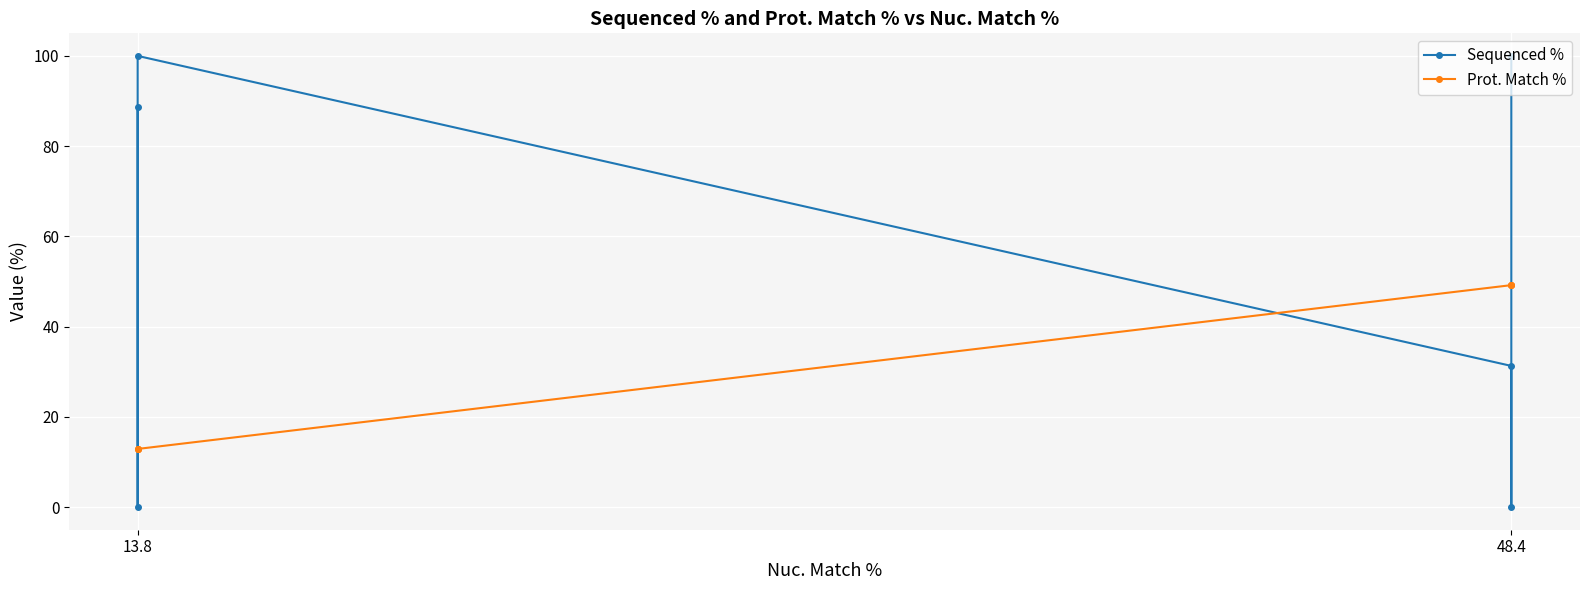

How many values in the Prot. Match % series exceed 49?

3